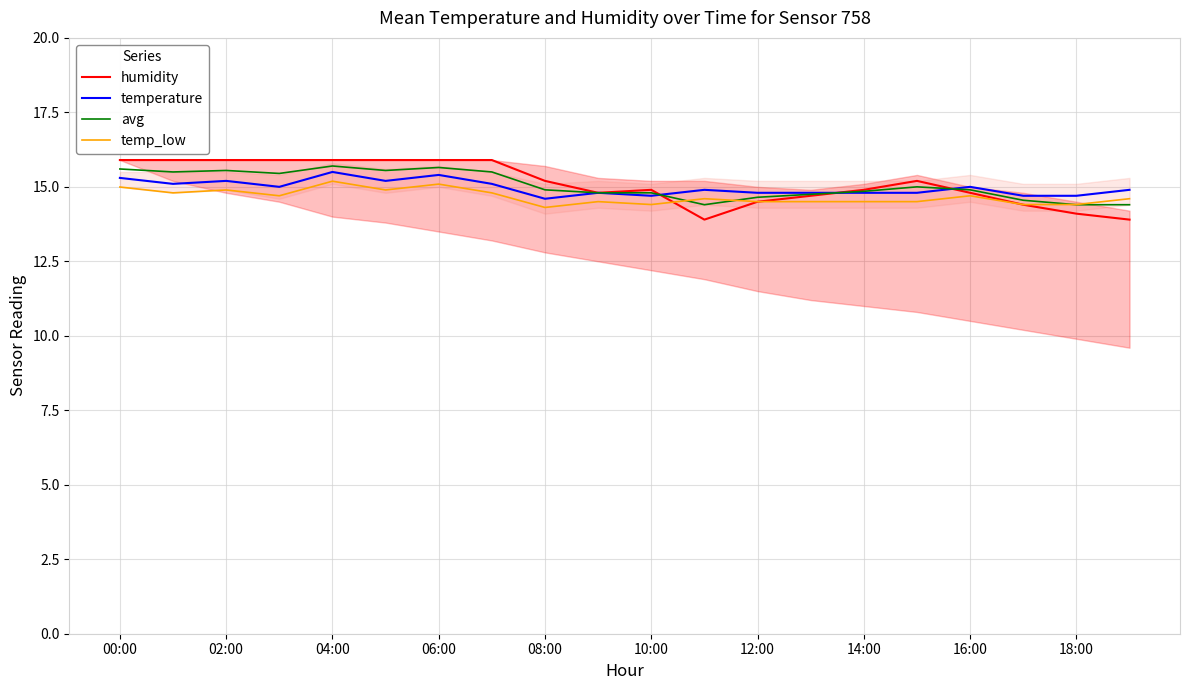

At which label does humidity reach its minimum?

11